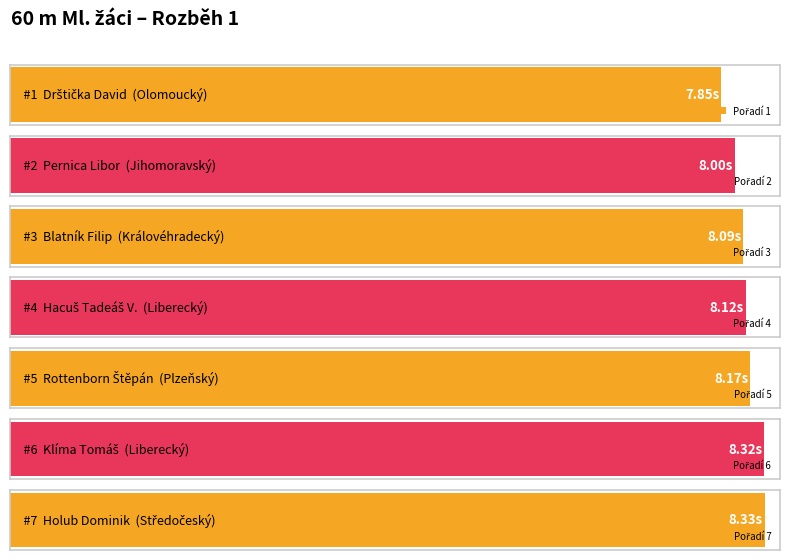

Rank the categories by value from highest to lowest.

Středočeský, Liberecký, Plzeňský, Liberecký, Královéhradecký, Jihomoravský, Olomoucký